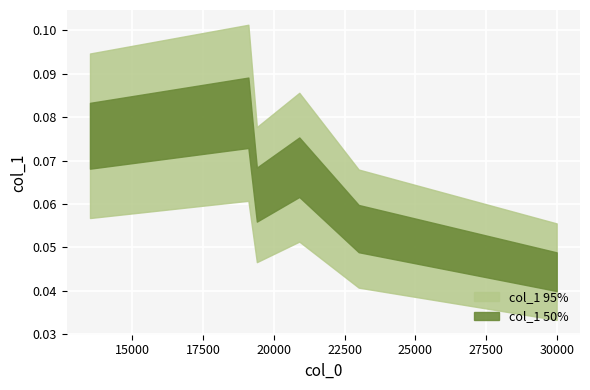

True or false: the data shows 0.0 at 23000.

False